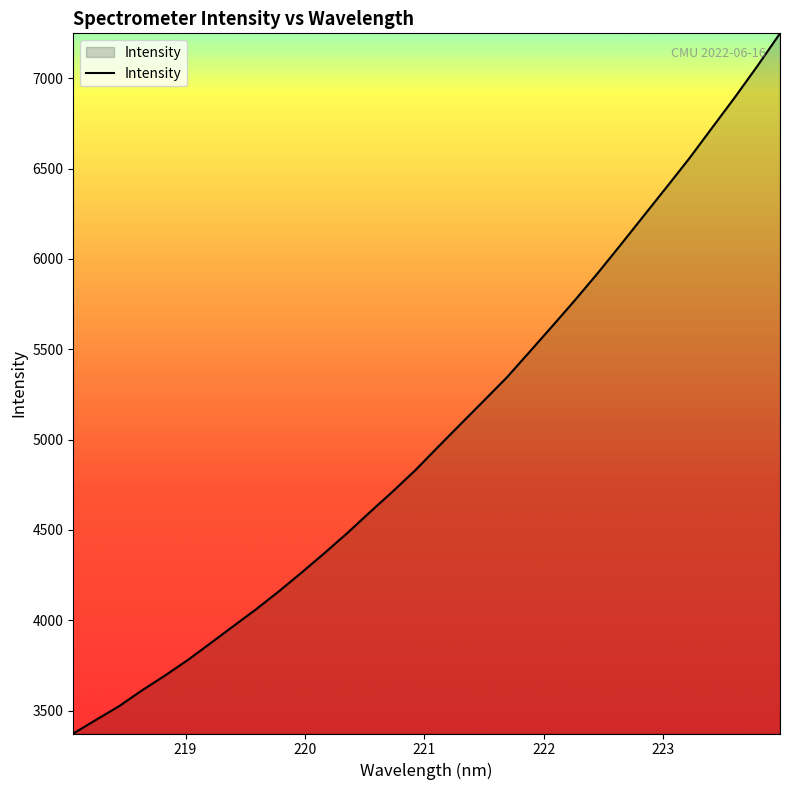

What is the difference between the maximum and minimum values?

3875.1